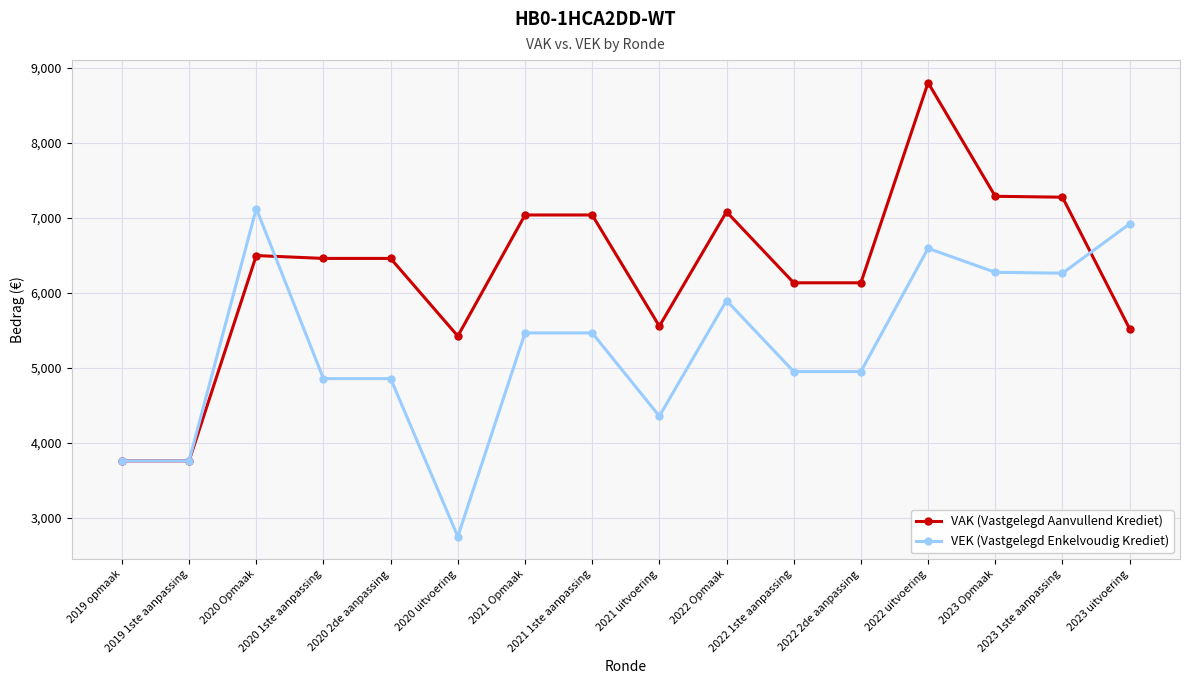

What is the maximum value for VEK (Vastgelegd Enkelvoudig Krediet)?

7126